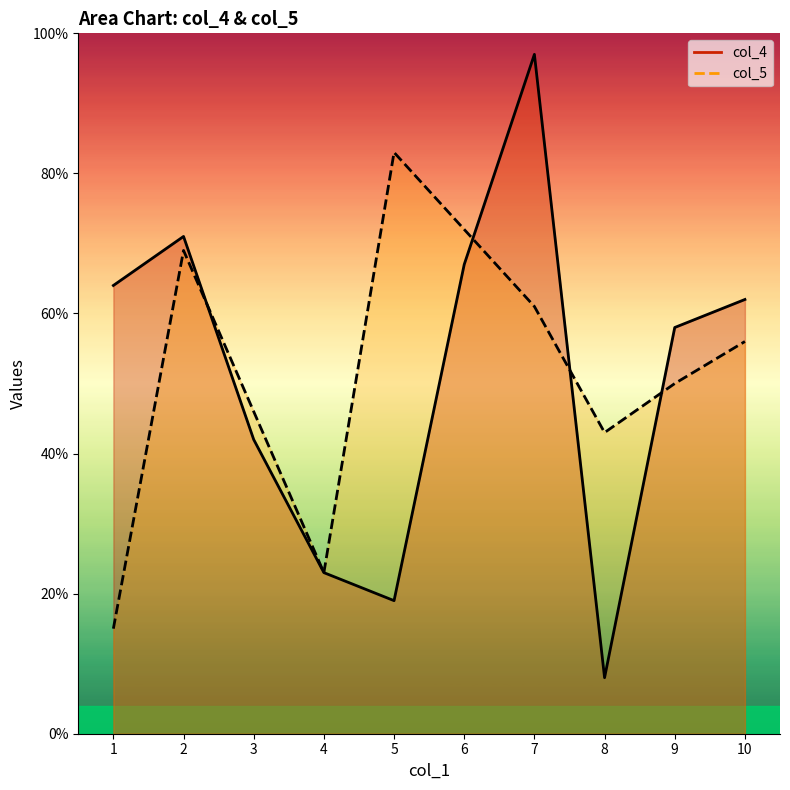

The value at 9 is 33. True or false?

False